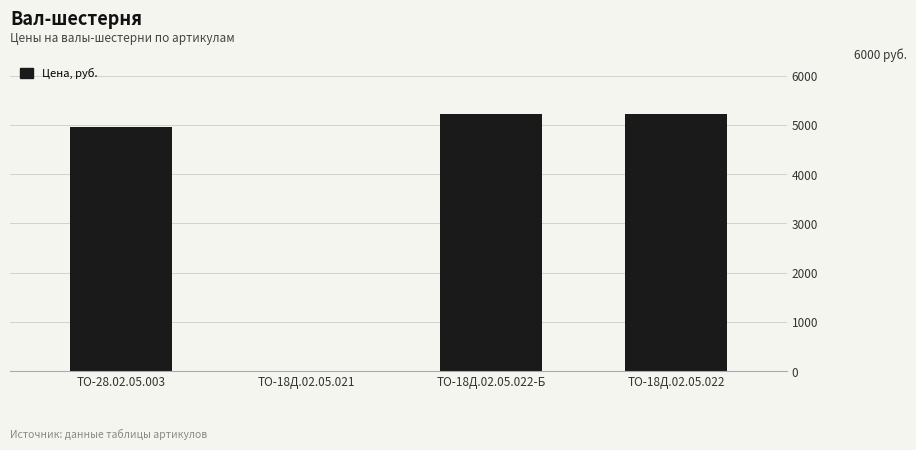

Reading left to right, transcribe all the data shown in this chart.

4963	0	5227	5227